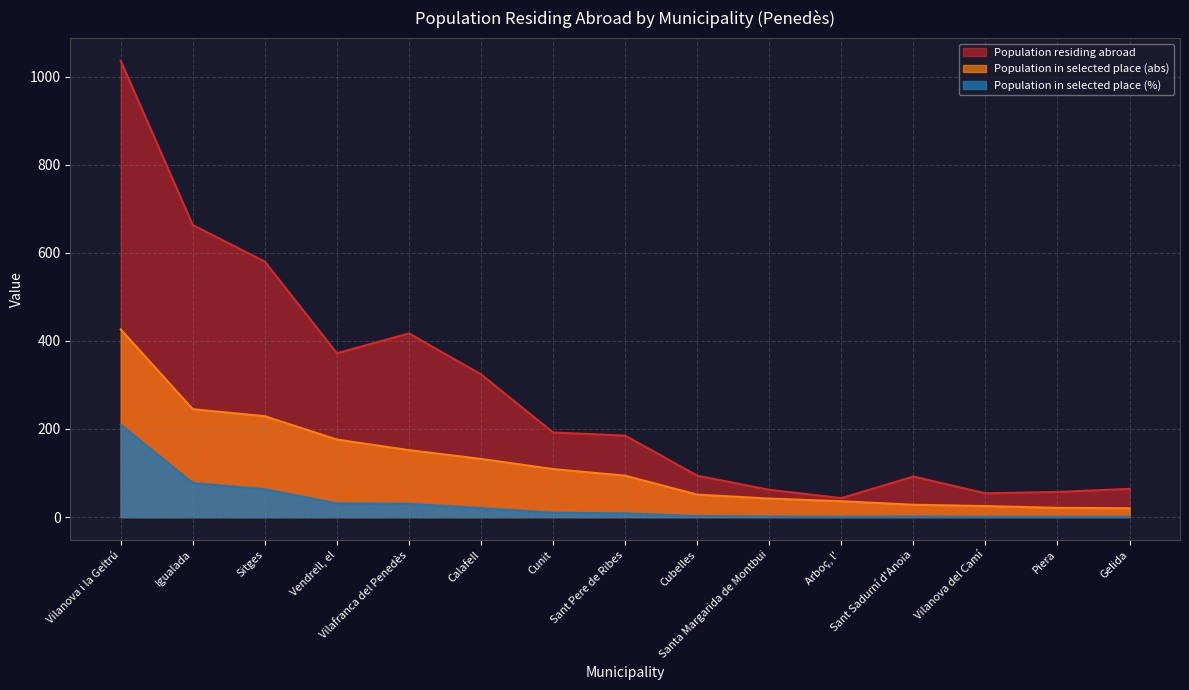

Does the chart display data point markers on the line(s)?

No